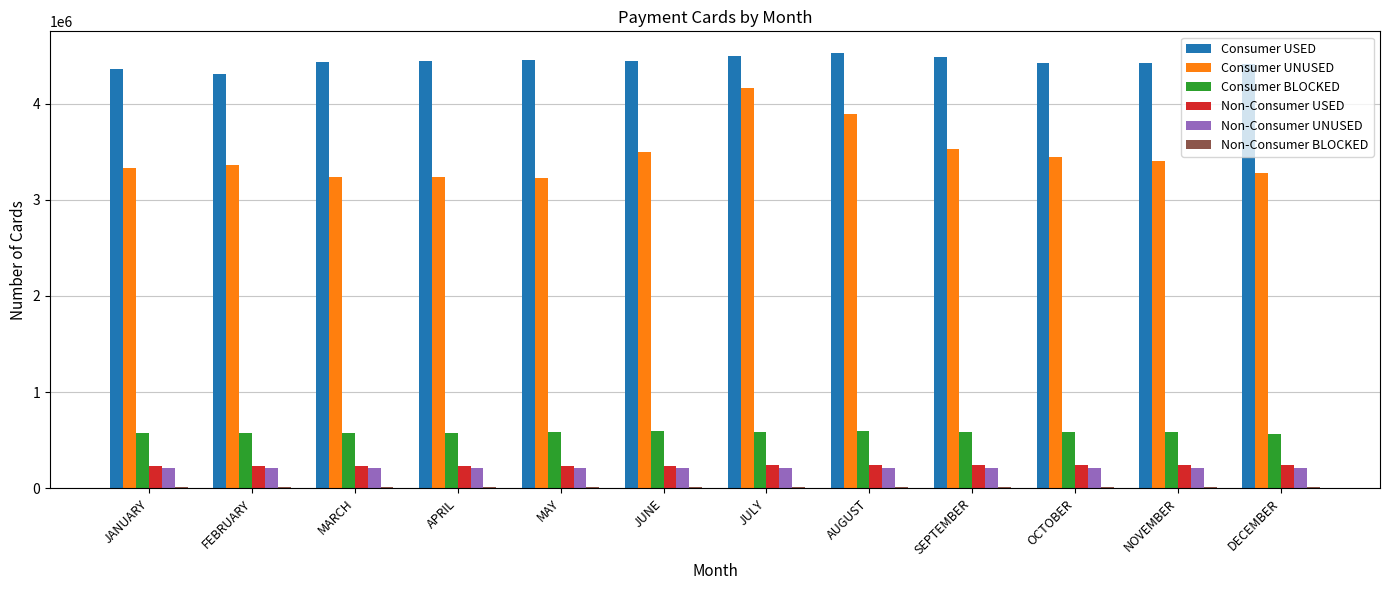

Which series has the largest total across all categories?

Consumer USED